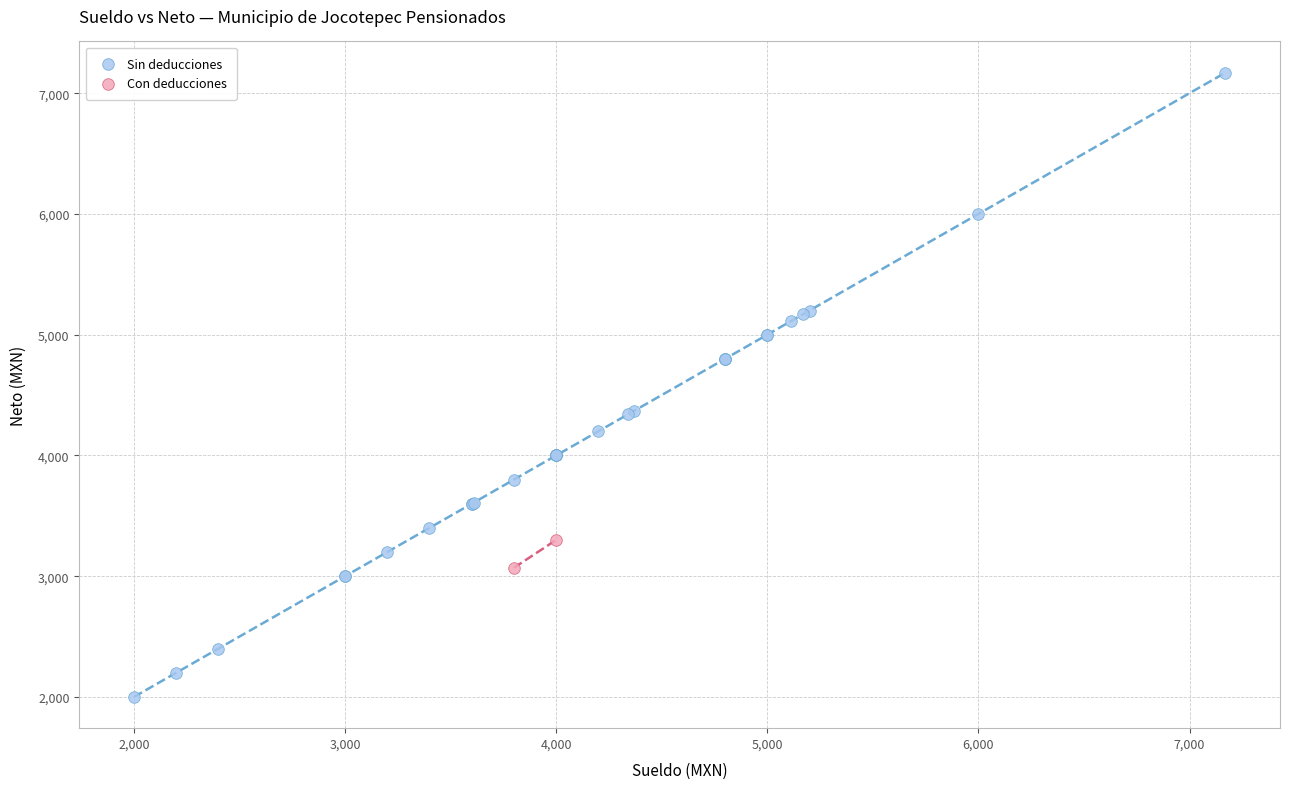

What are all the series names shown in the legend?

Sin deducciones, Con deducciones